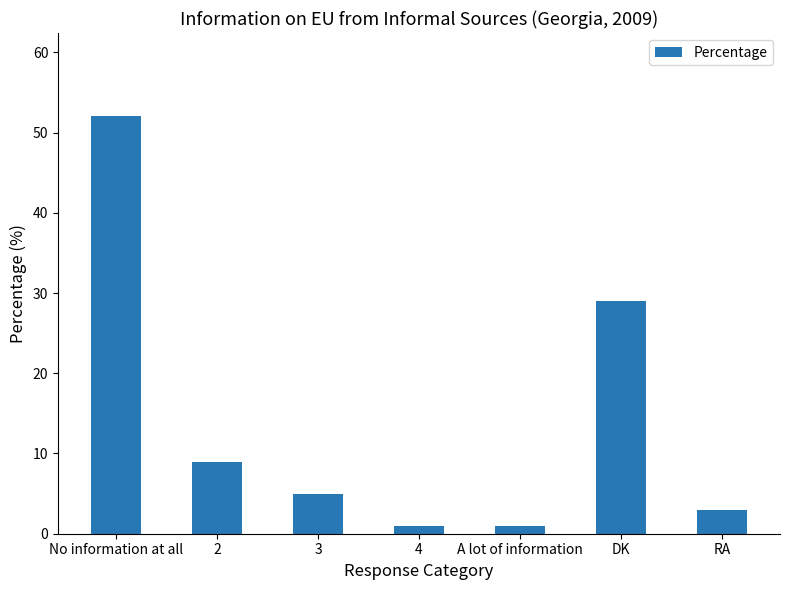

What is the greatest value displayed?

52